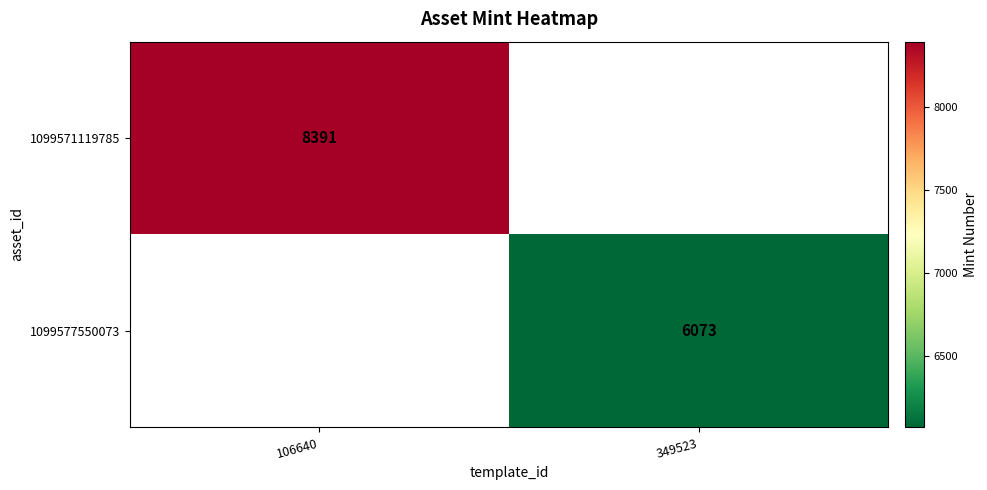

True or false: 1099577550073 has a value of 2223.6 at 349523.

False